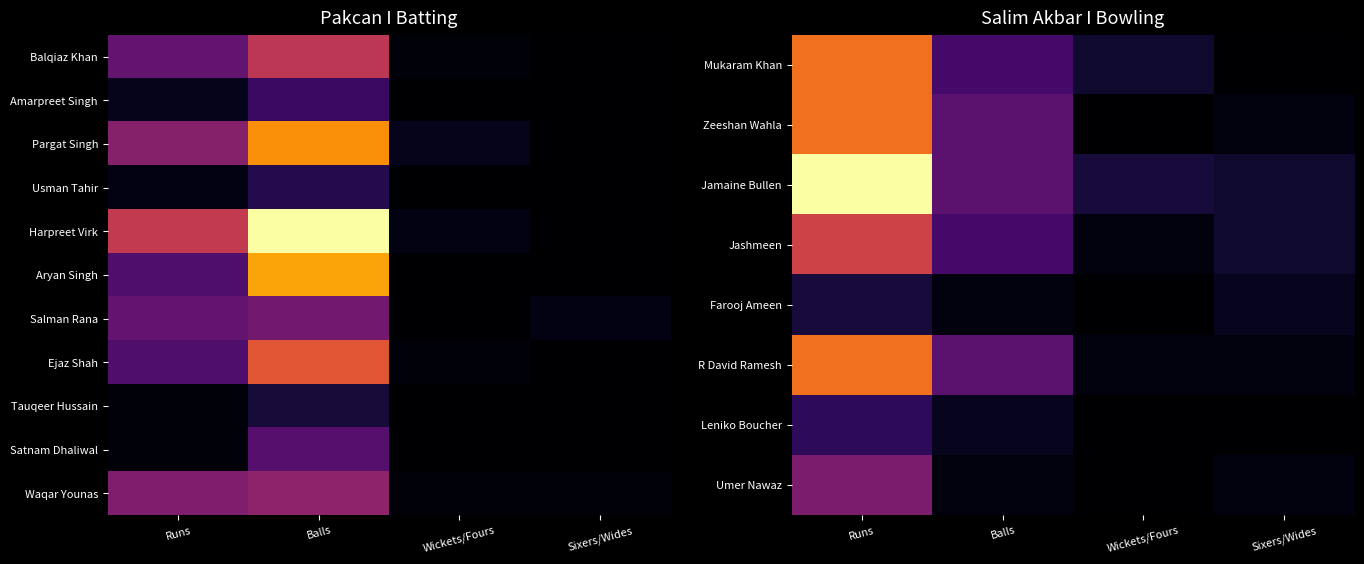

Reading left to right, what are all the values shown in this chart?

Mukaram Khan: Runs=26	Balls=8	Wickets/Fours=3	Sixers/Wides=0
Zeeshan Wahla: Runs=26	Balls=10	Wickets/Fours=0	Sixers/Wides=1
Jamaine Bullen: Runs=38	Balls=10	Wickets/Fours=4	Sixers/Wides=3
Jashmeen: Runs=21	Balls=8	Wickets/Fours=1	Sixers/Wides=3
Farooj Ameen: Runs=4	Balls=1	Wickets/Fours=0	Sixers/Wides=2
R David Ramesh: Runs=26	Balls=10	Wickets/Fours=1	Sixers/Wides=1
Leniko Boucher: Runs=6	Balls=2	Wickets/Fours=0	Sixers/Wides=0
Umer Nawaz: Runs=13	Balls=1	Wickets/Fours=0	Sixers/Wides=1
Tauqeer Hussain: Runs=1	Balls=6	Wickets/Fours=0	Sixers/Wides=0
Satnam Dhaliwal: Runs=1	Balls=15	Wickets/Fours=0	Sixers/Wides=0
Waqar Younas: Runs=21	Balls=23	Wickets/Fours=1	Sixers/Wides=1